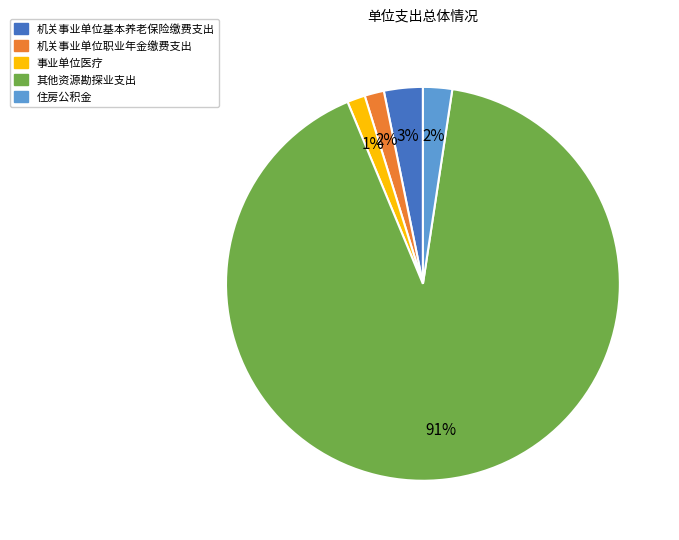

Count the number of slices in the pie.

5